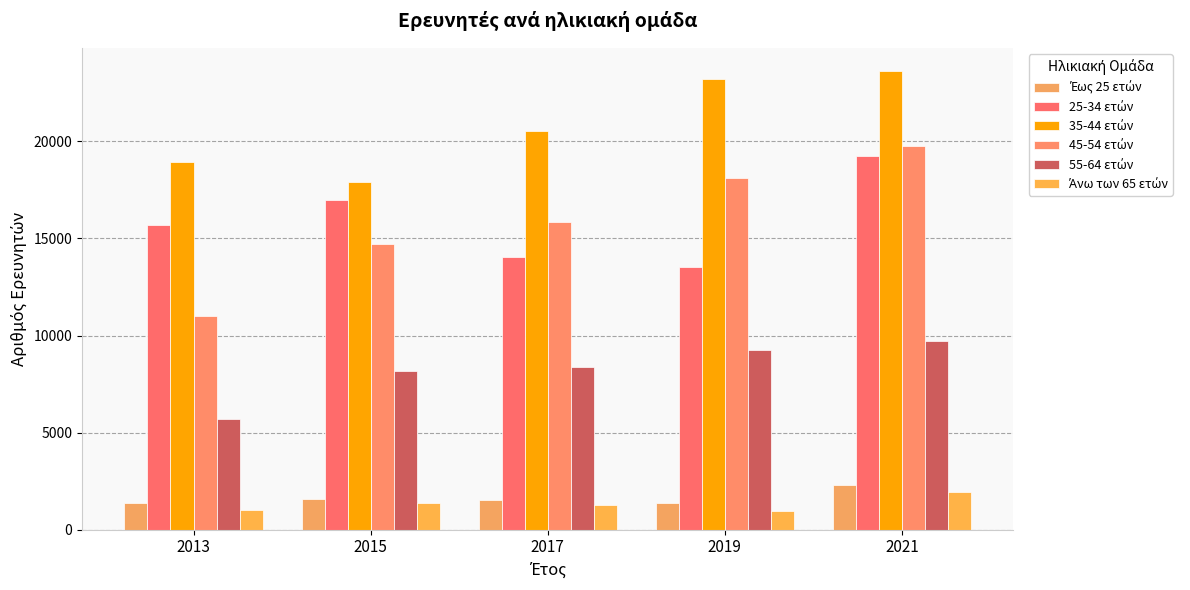

What is the minimum value shown in the chart?

951